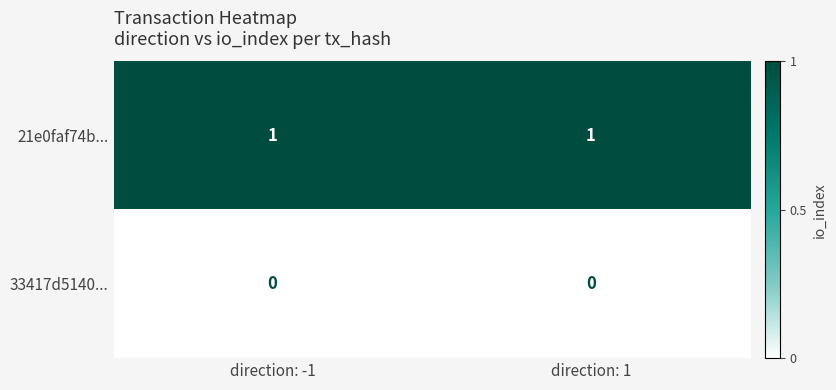

Is the value of 21e0faf74b... at direction: -1 greater than the value of 33417d5140... at direction: 1?

Yes